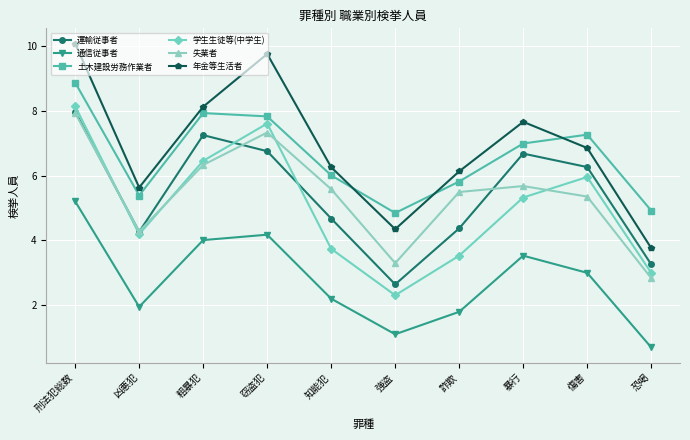

What is the sum of the 土木建設労務作業者 values at 窃盗犯 and 恐喝?

12.7